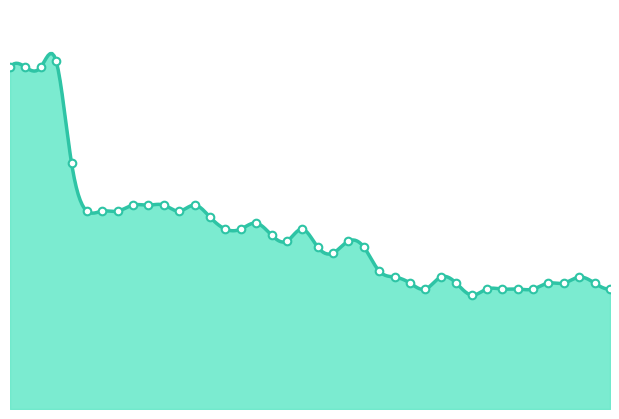

What is the ratio of the value at 2024-03-23 to the value at 2024-03-26?

1.0